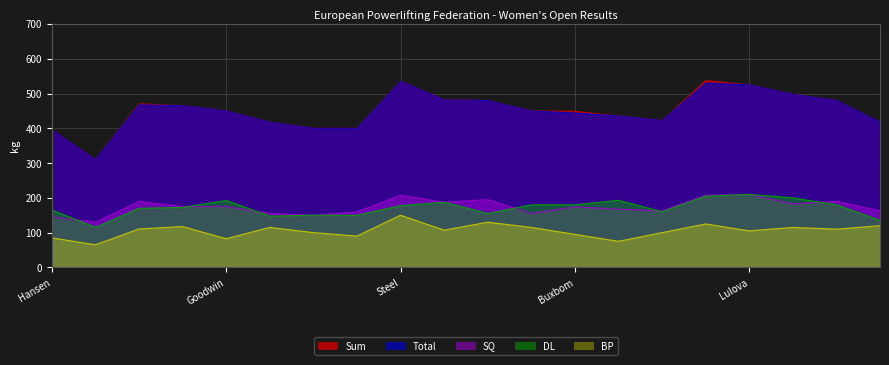

What value does the BP series have at Maepea?

115.0